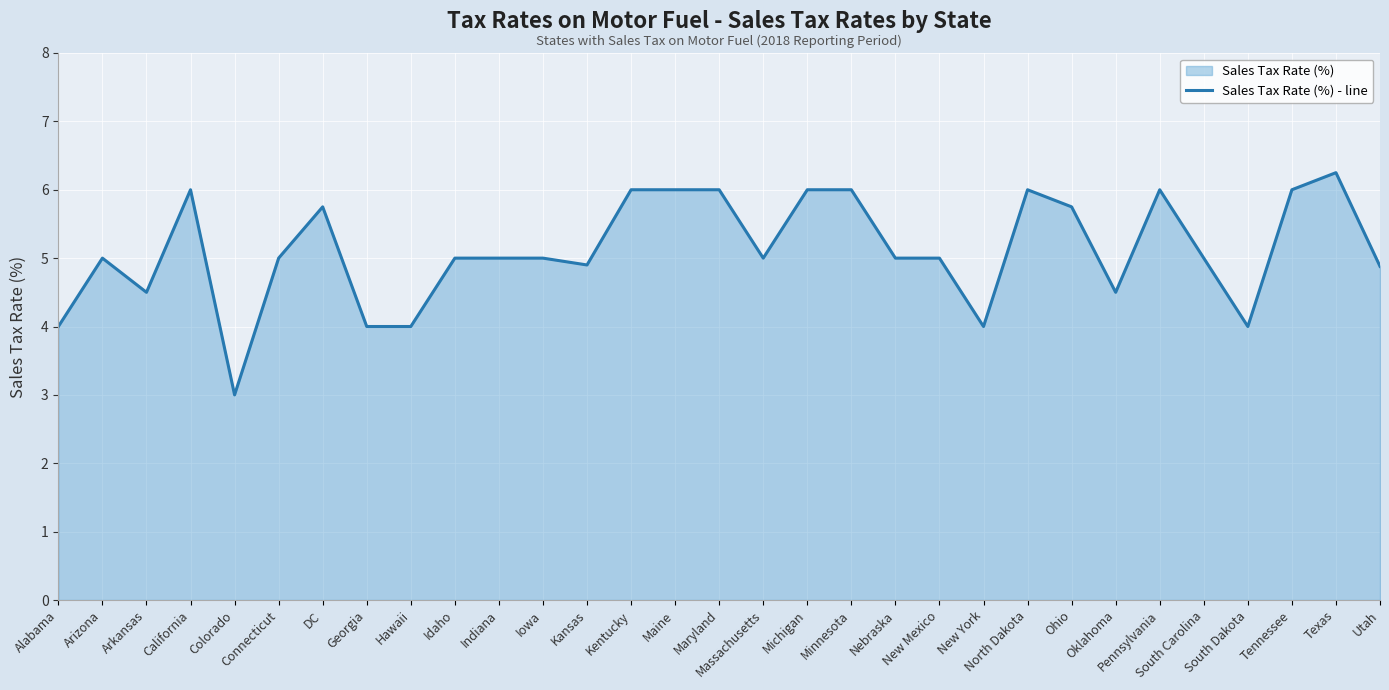

How many series are shown in this chart?

1